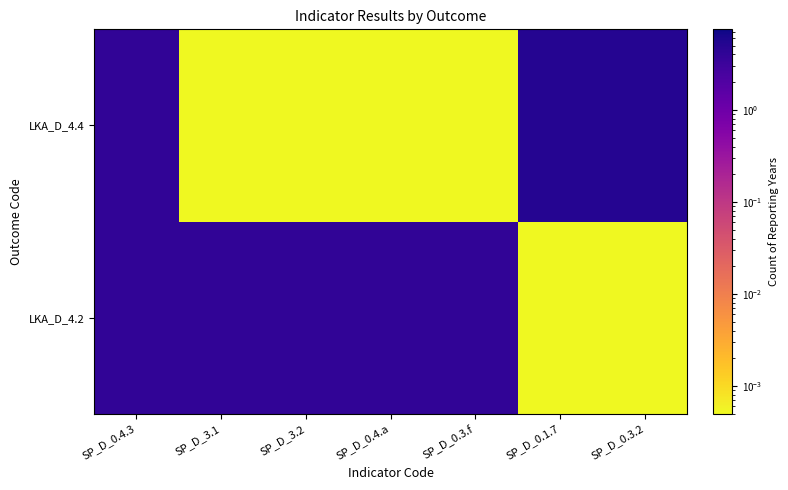

How many categories are shown in the chart?

7